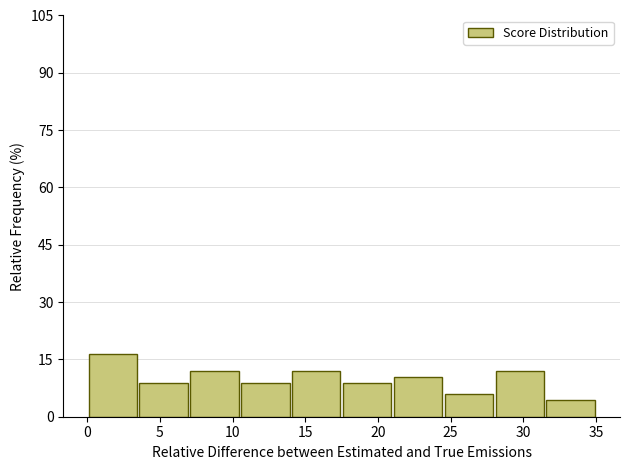

Which range on the x-axis has the tallest bar?

0.0 to 3.5